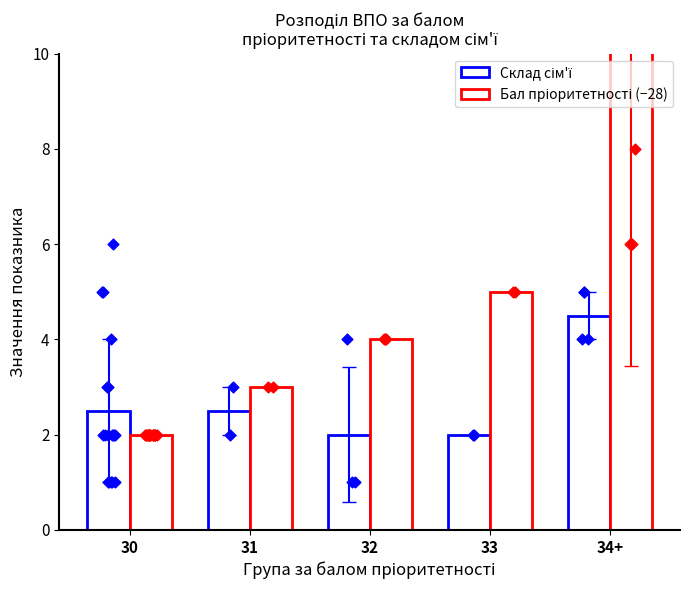

Which series has the widest spread of Y values?

Бал пріоритетності (−28)